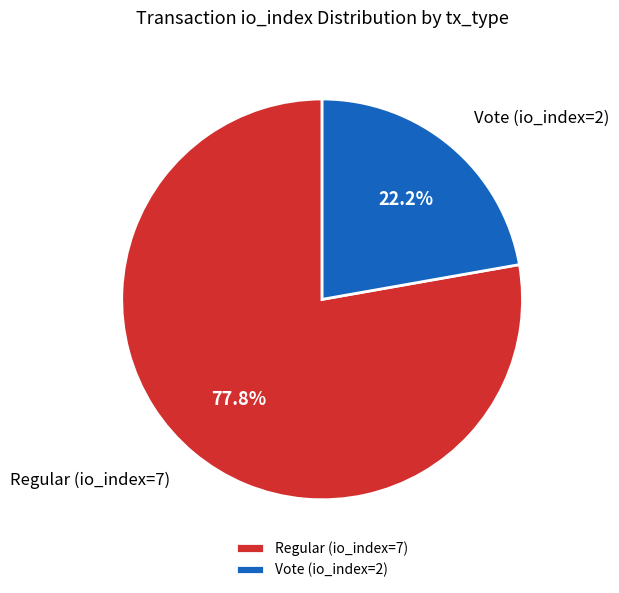

Which has a higher value, Vote (io_index=2) or Regular (io_index=7)?

Regular (io_index=7)